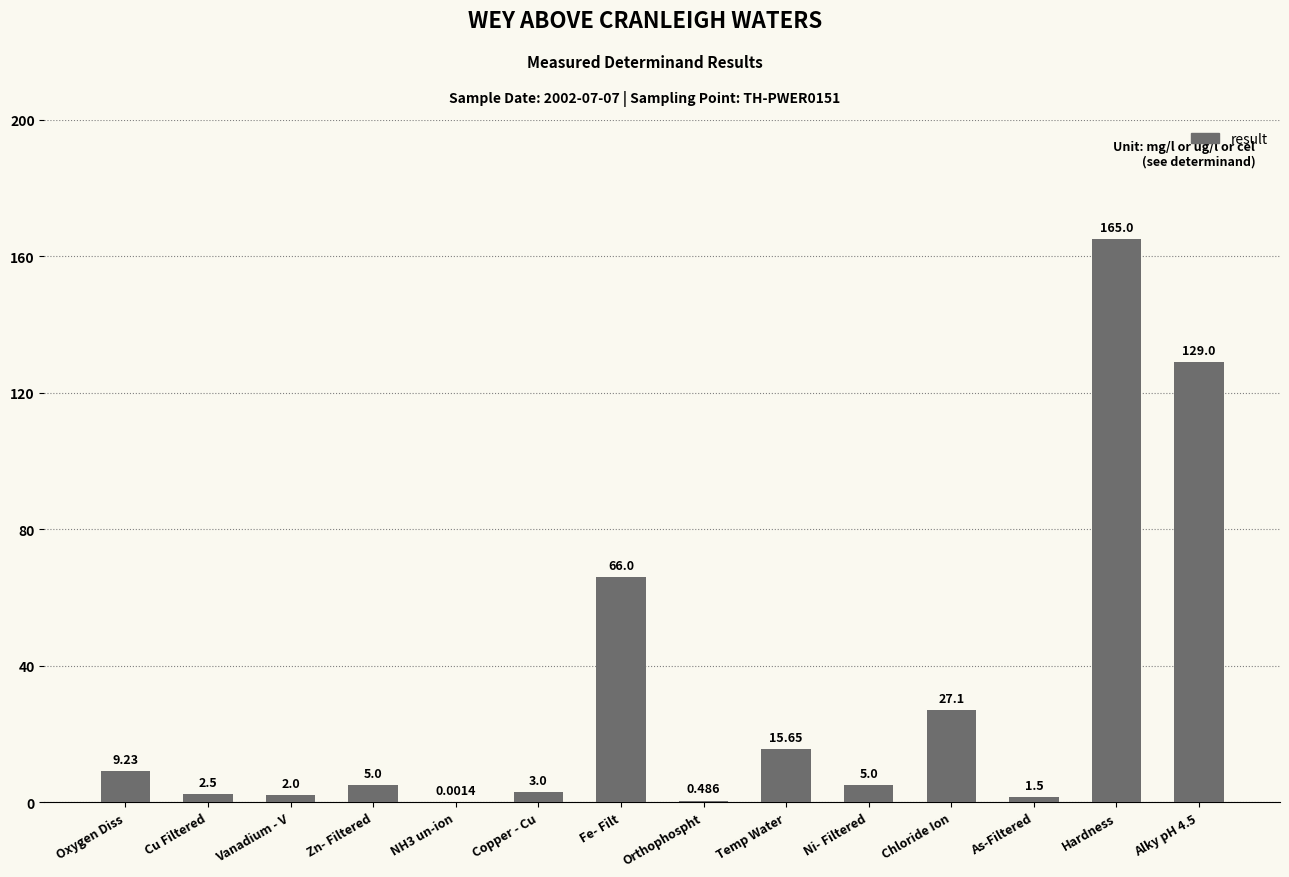

At which label does the data first exceed 5?

Oxygen Diss